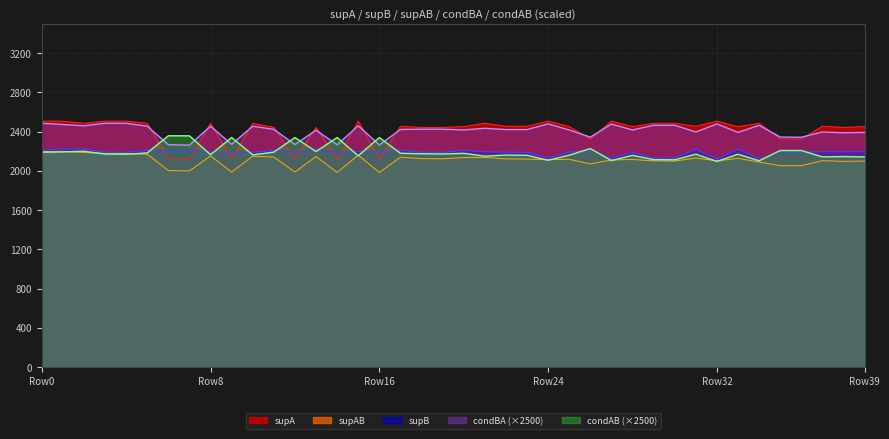

What is the difference between the second highest and second lowest values in the supB series?

103.0